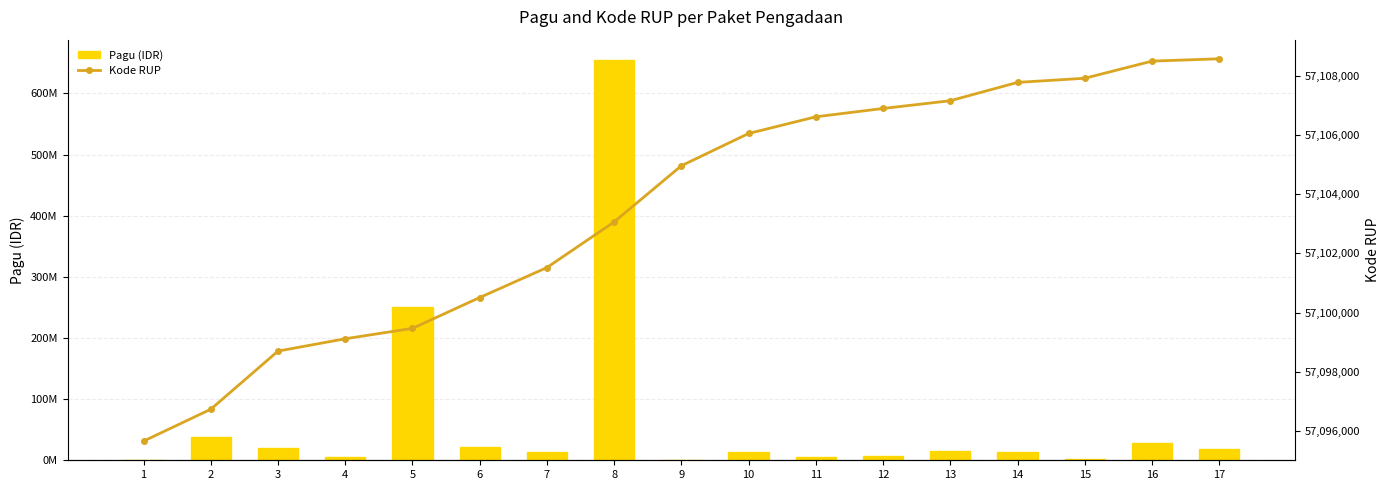

Reading right to left, transcribe all the data shown in this chart.

Pagu (IDR): 17=18590800	16=28000000	15=2200300	14=12750000	13=15611800	12=6329700	11=5813600	10=12850000	9=1219300	8=655103370	7=13410000	6=22500000	5=250000000	4=5000000	3=19882800	2=38881900	1=900000
Kode RUP: 17=57108576	16=57108497	15=57107918	14=57107778	13=57107159	12=57106897	11=57106616	10=57106052	9=57104962	8=57103064	7=57101521	6=57100508	5=57099466	4=57099115	3=57098698	2=57096733	1=57095655